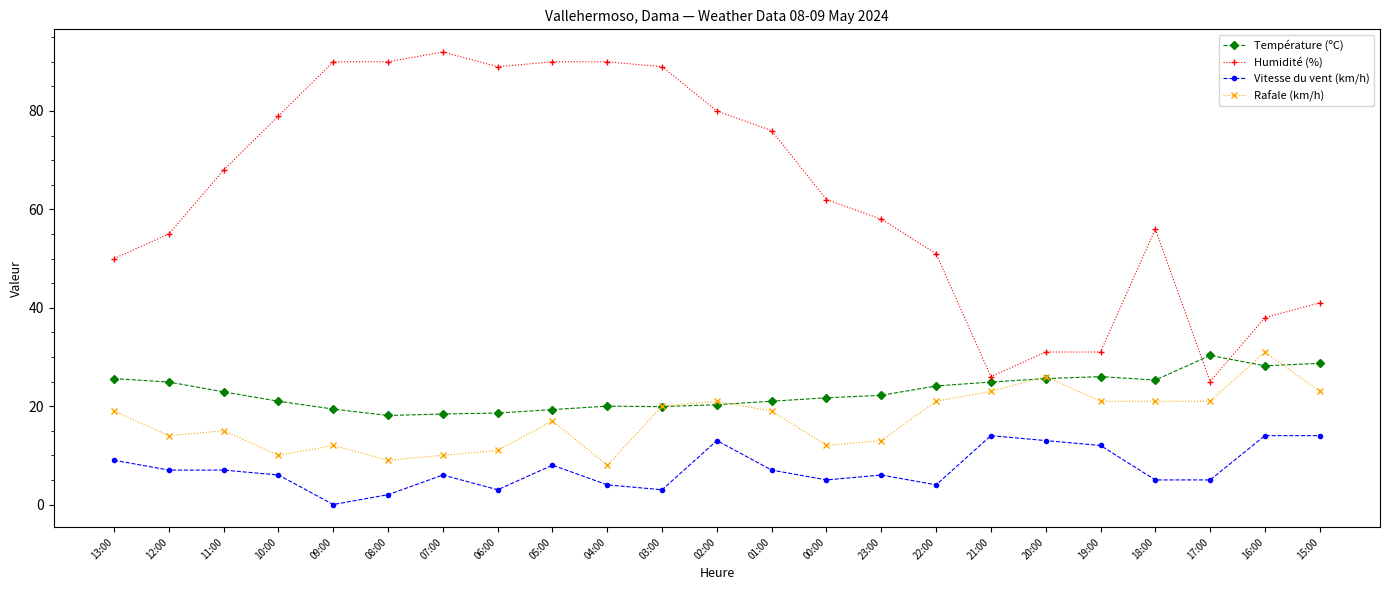

At which category does Rafale (km/h) reach its first local peak?

11:00